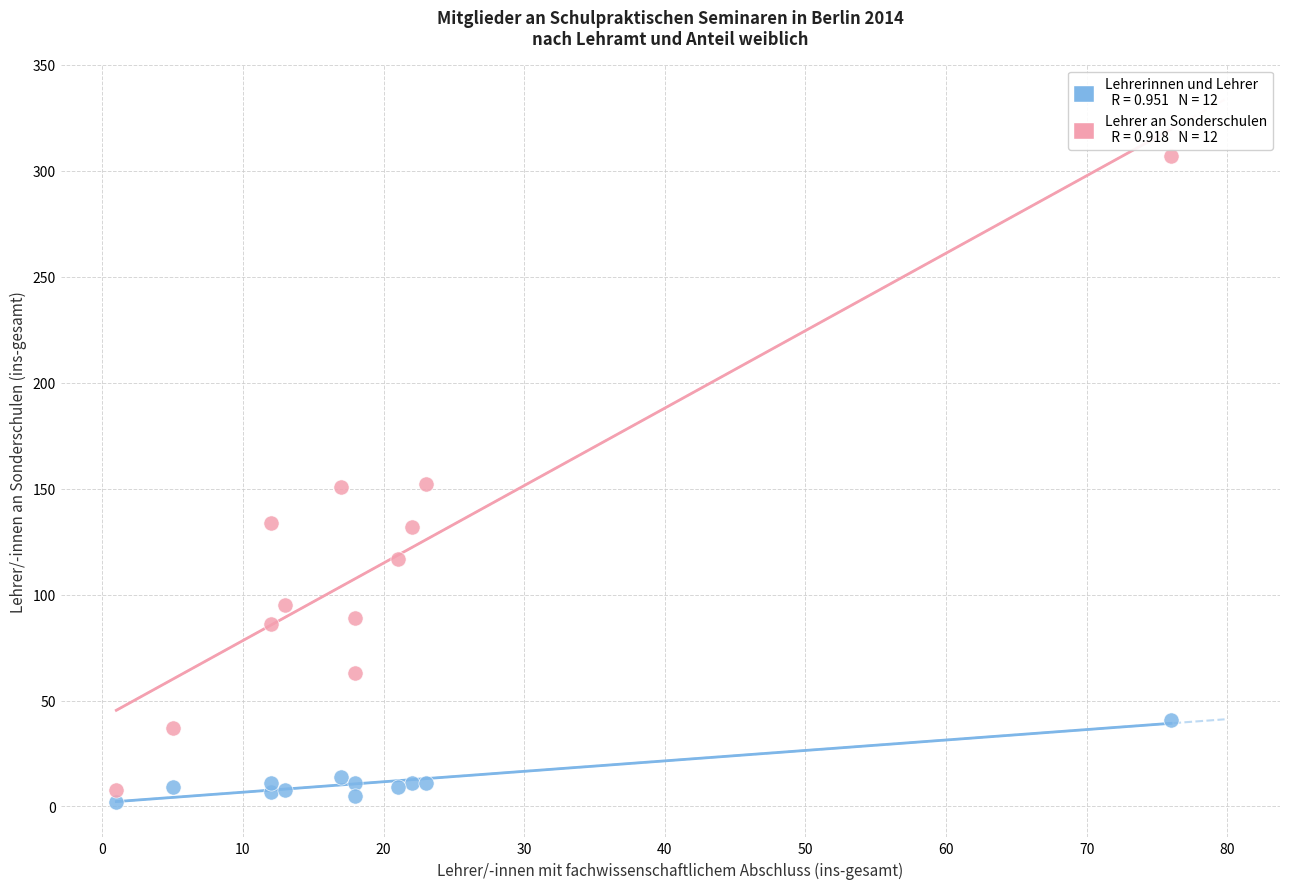

Across all data points, what is the range of Y values (max minus min)?

305